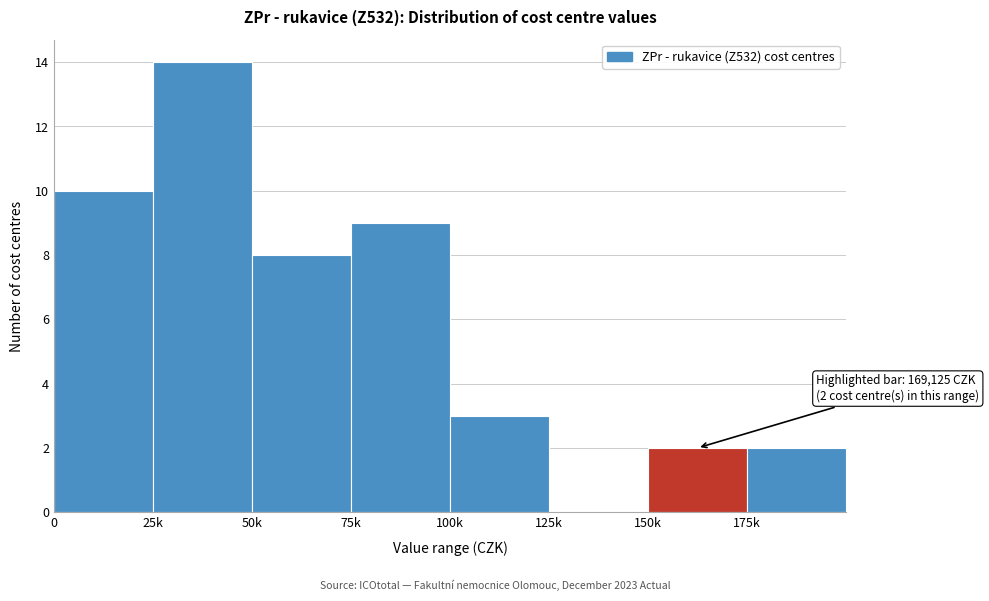

Reading right to left, list all the values displayed in this chart.

175k=2	150k=2	125k=0	100k=3	75k=9	50k=8	25k=14	0=10